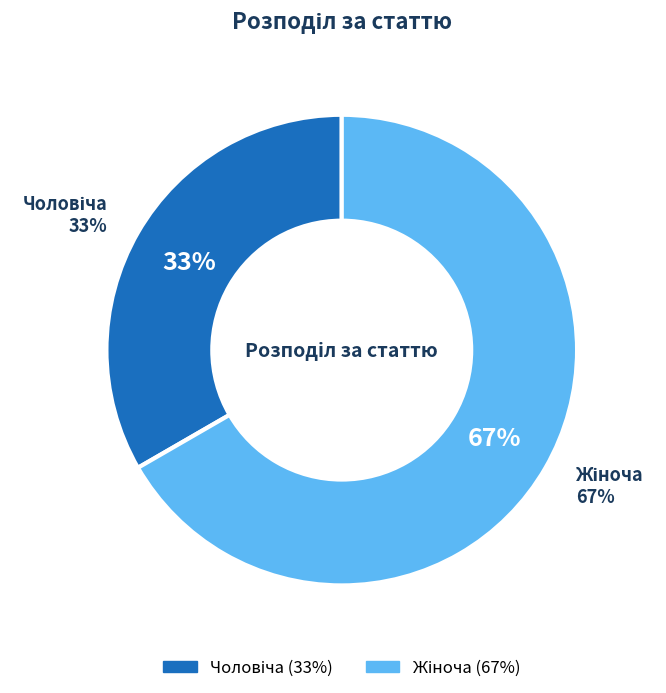

What portion of the pie excludes Чоловіча?

66.7%